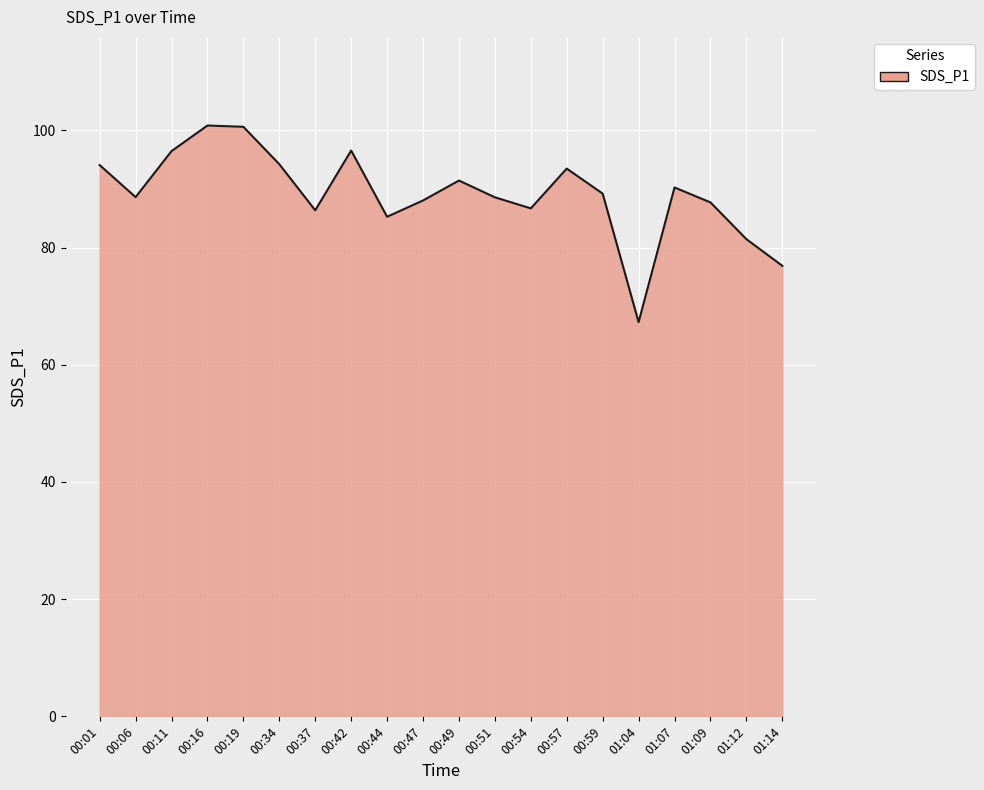

What is the sum of all values?

1783.8